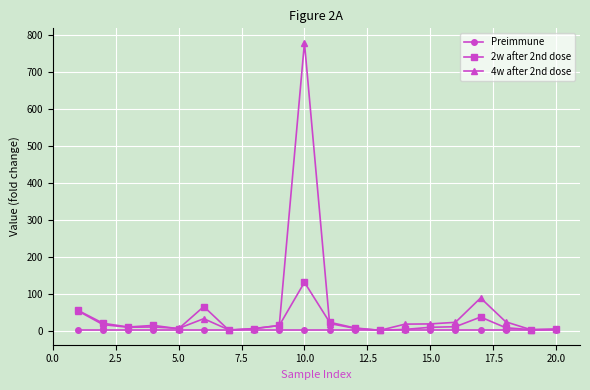

True or false: 4w after 2nd dose has more than 1 points higher than both neighbors.

True